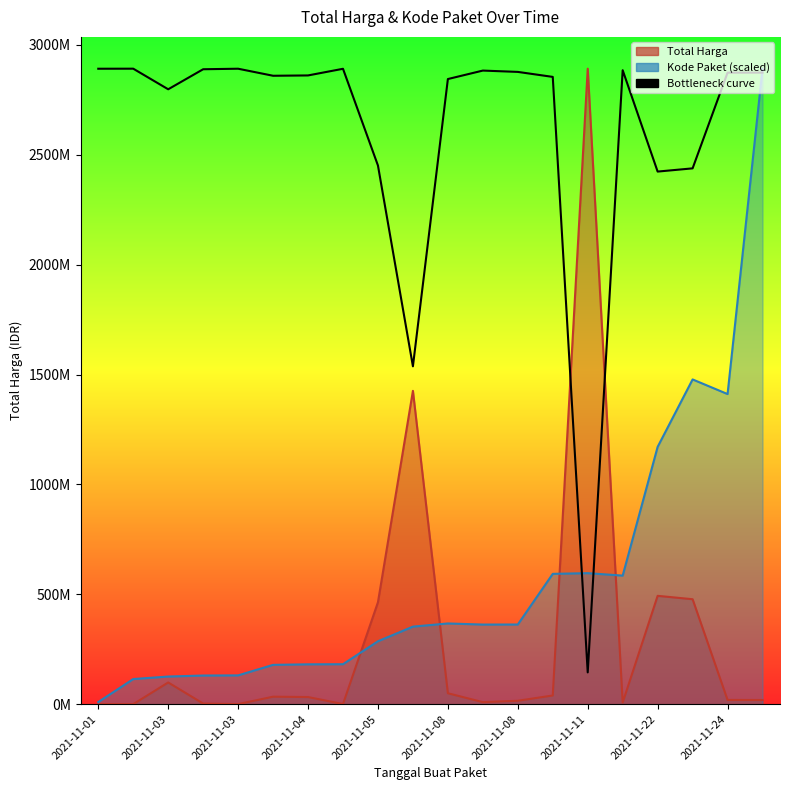

True or false: the data shows 1023026133.2 at 17.

False